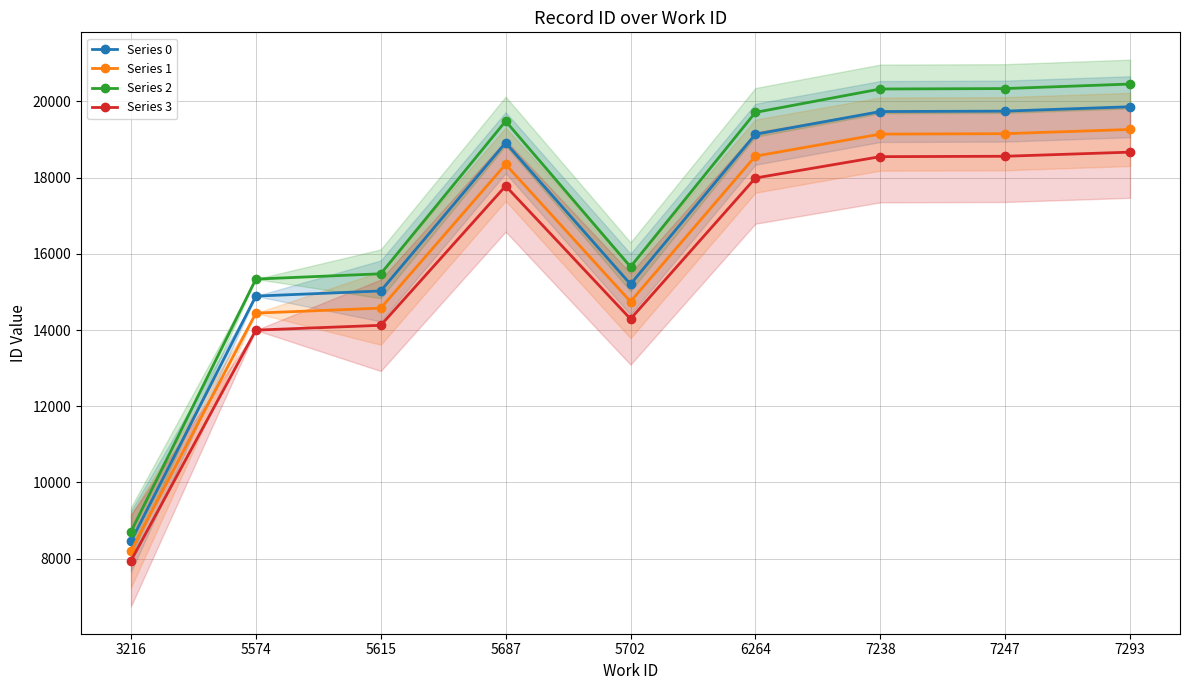

Is this an area chart (filled region under the line)?

No